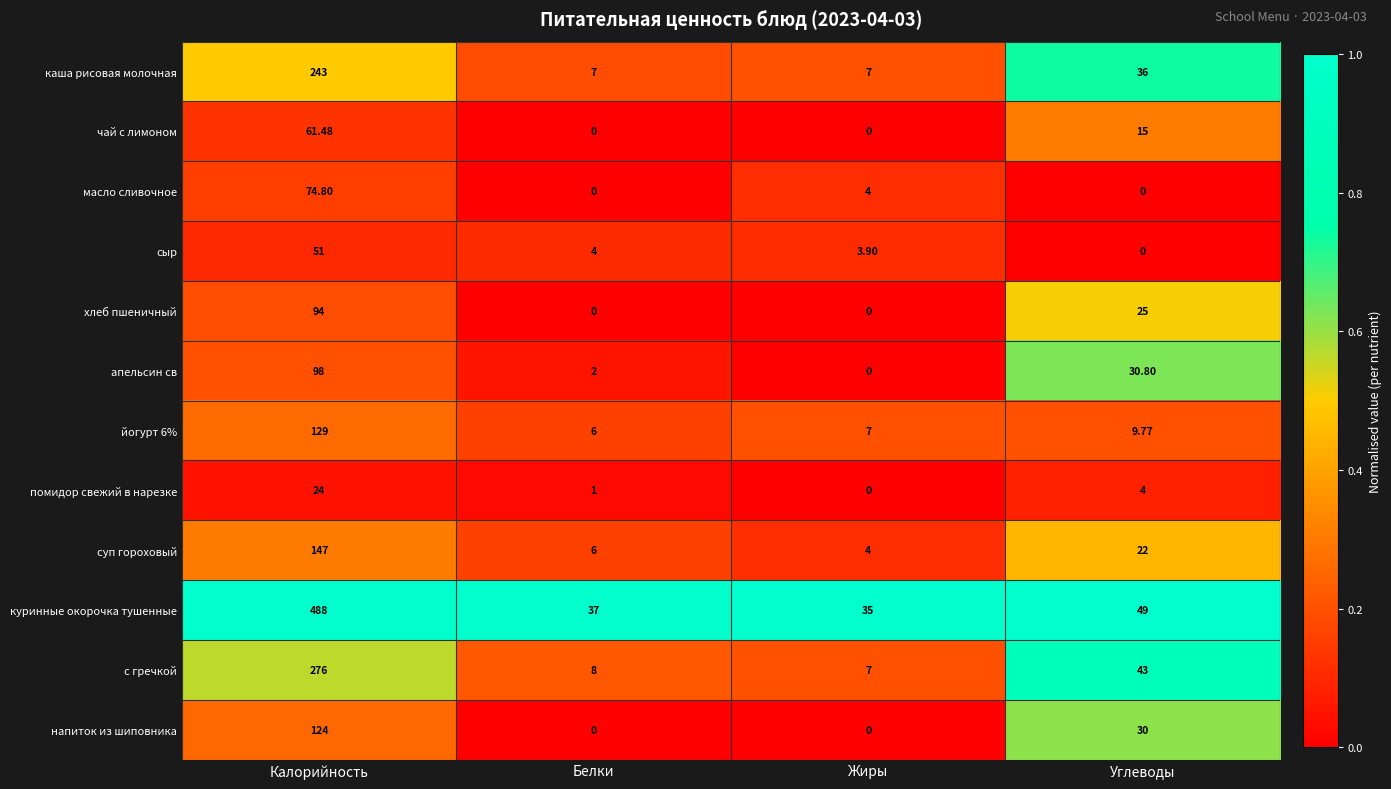

Which series changed the most between Калорийность and Белки?

куринные окорочка тушенные